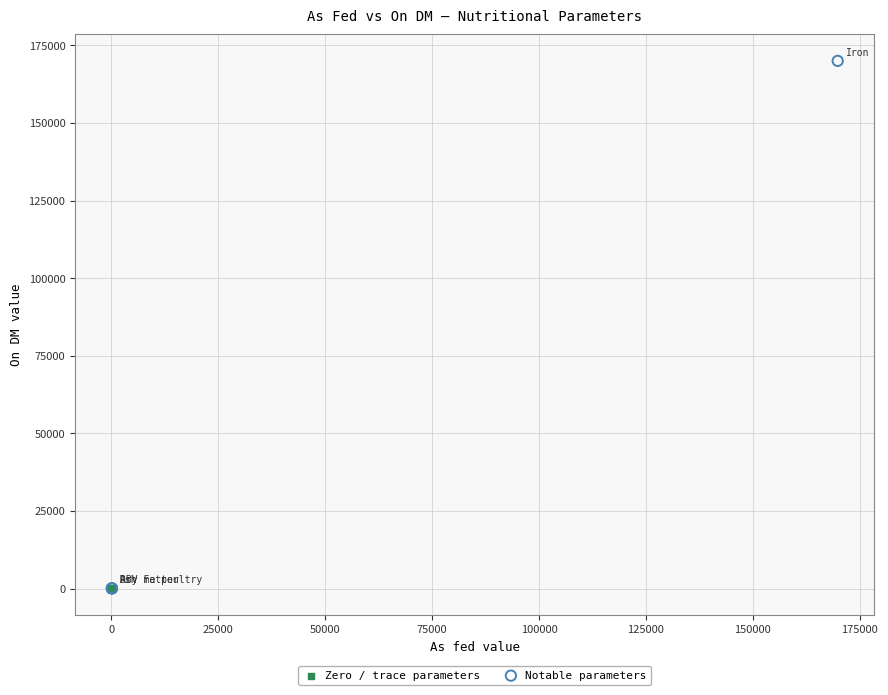

Which series reaches the maximum Y coordinate?

Notable parameters